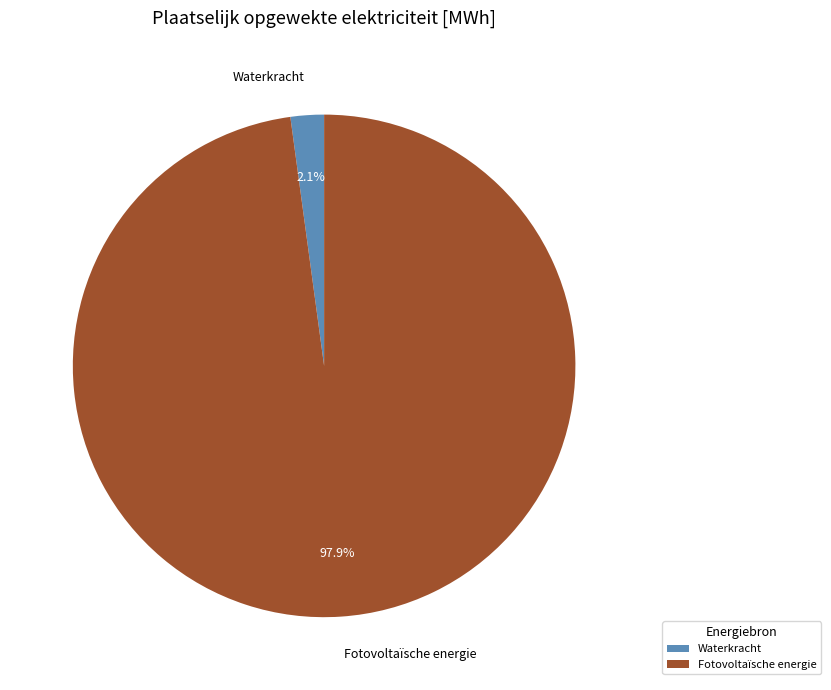

Combined, do Waterkracht and Fotovoltaïsche energie account for over 50%?

Yes